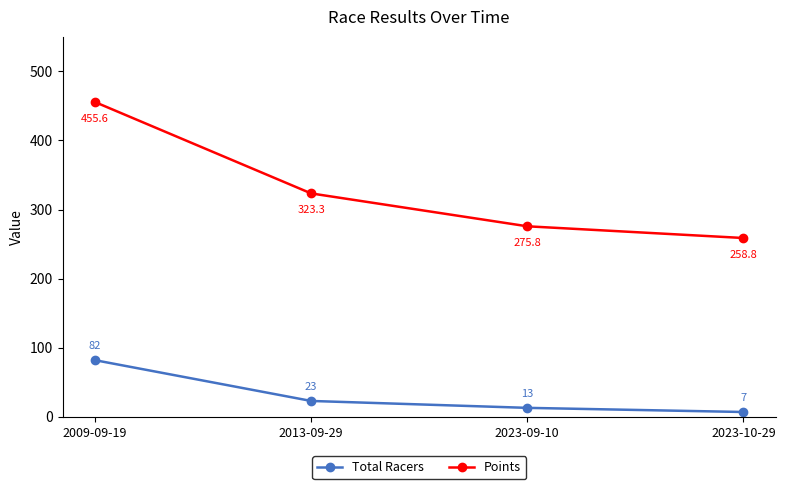

What is the value of the Total Racers point at the 3rd from the left?

13.0